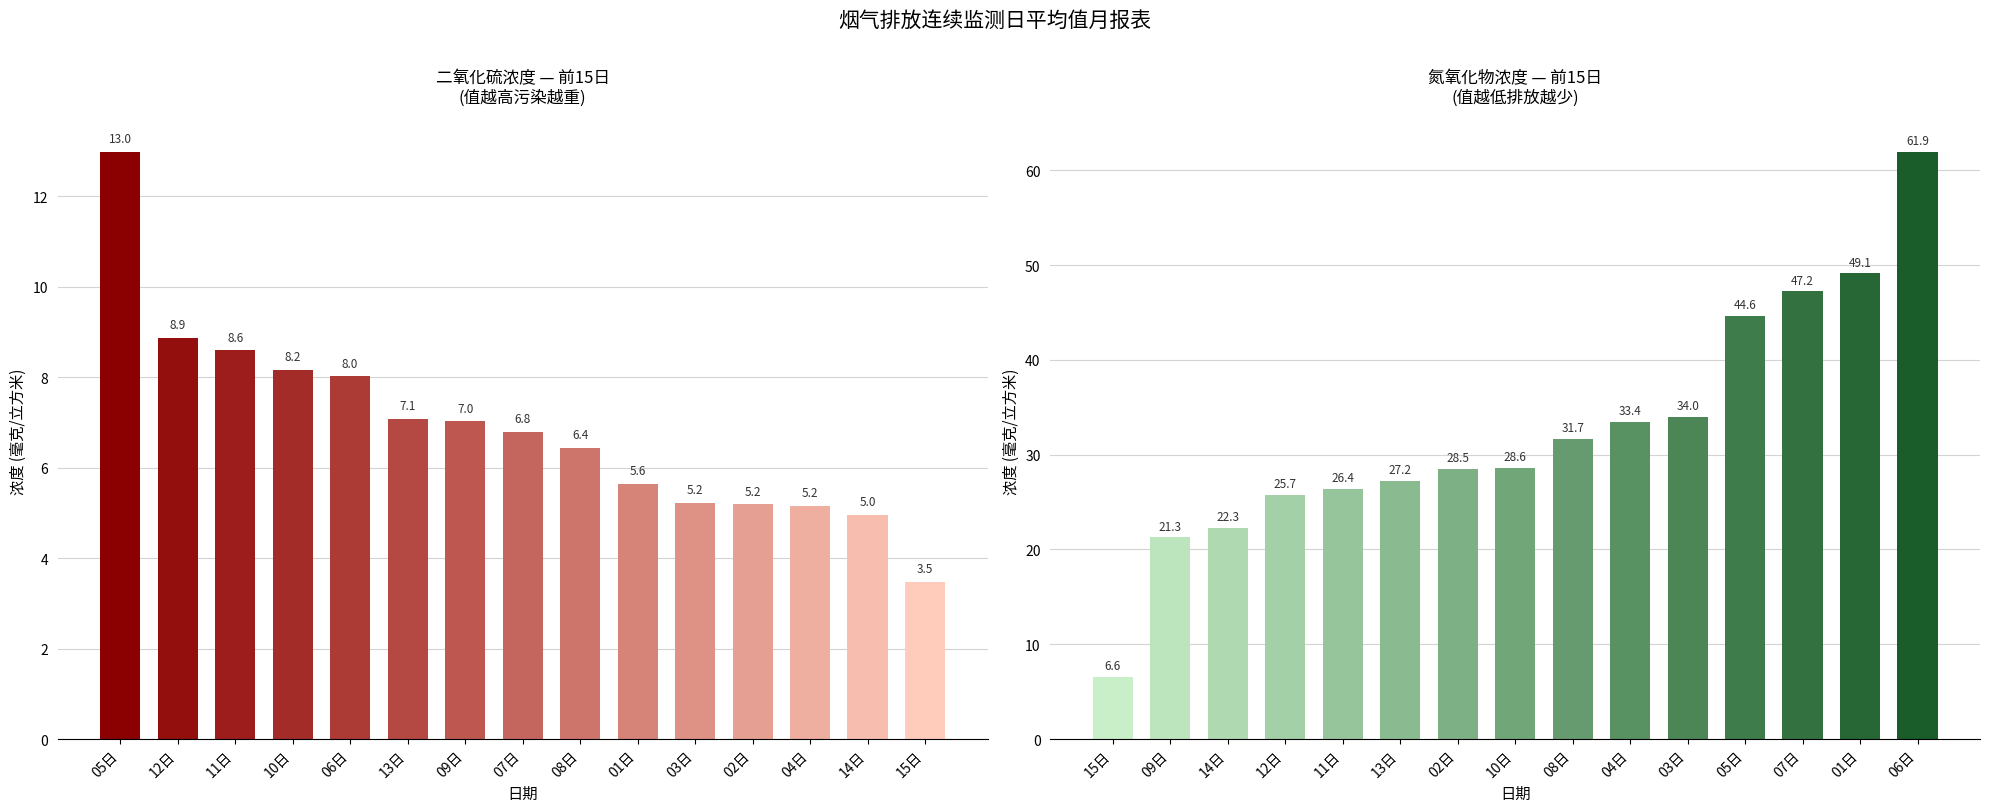

How many values in the 氮氧化物浓度(mg/m³) series exceed 28?

9